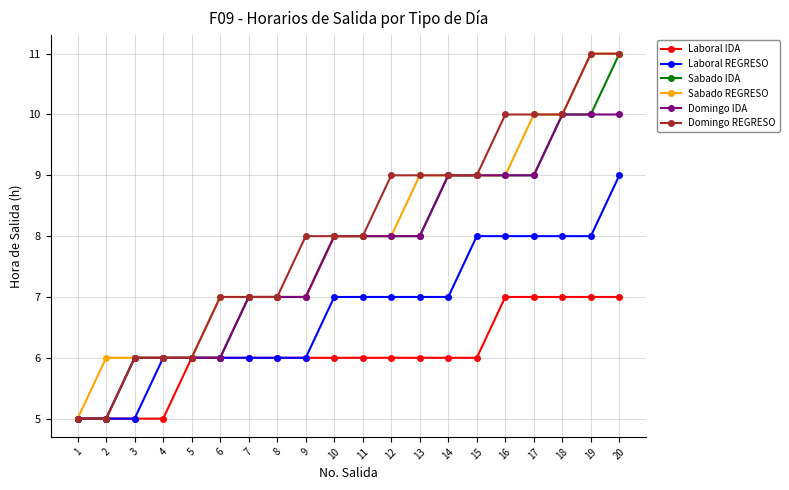

How many data points does each series have?

20